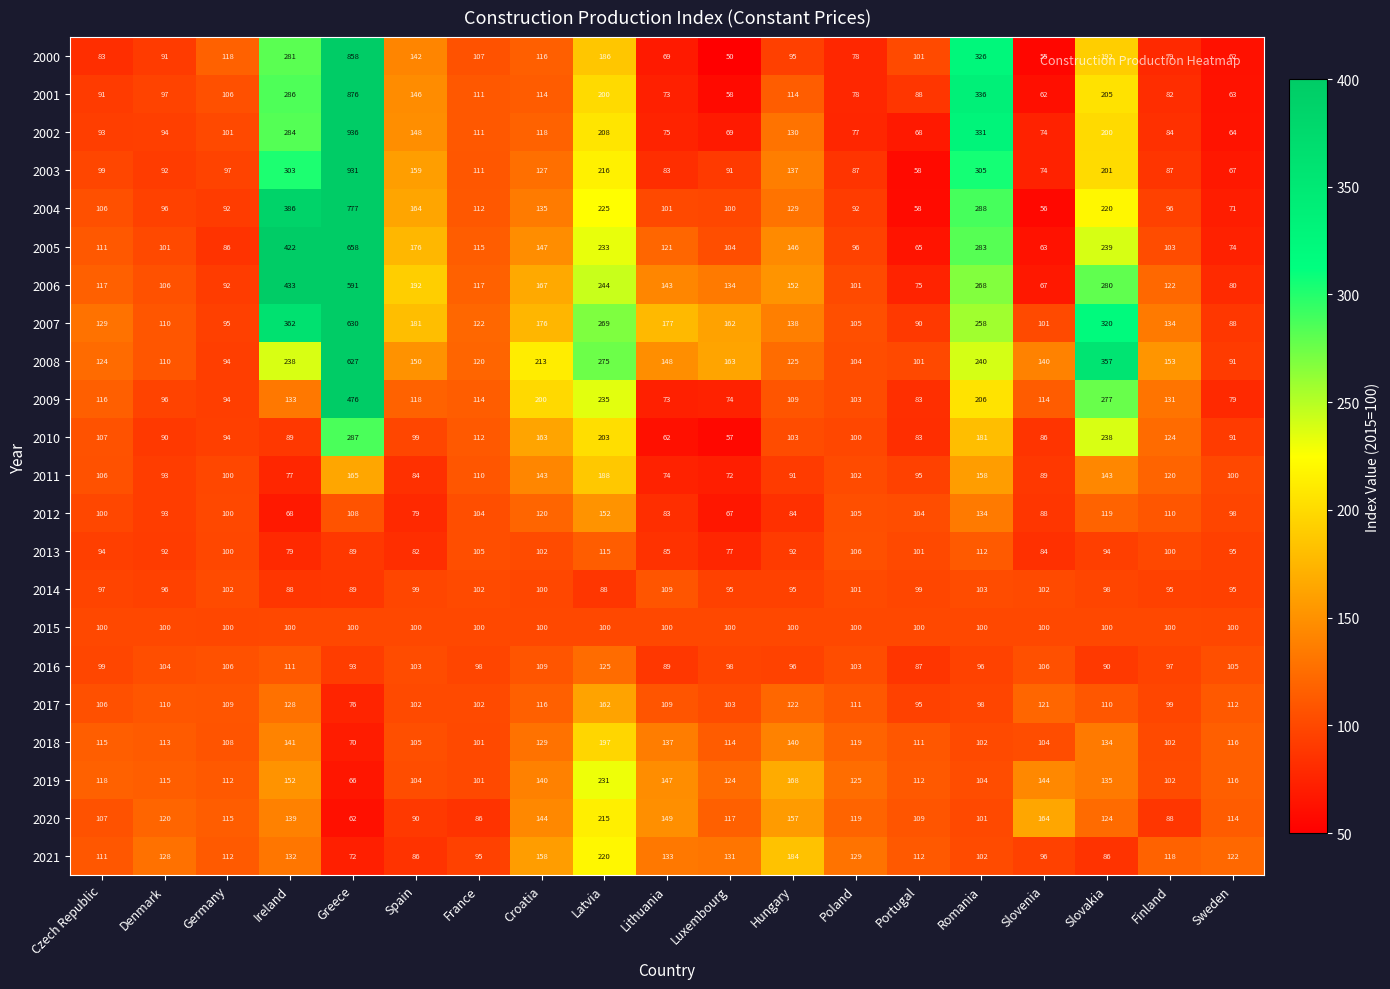

What is the difference between the highest and lowest values at Luxembourg?

113